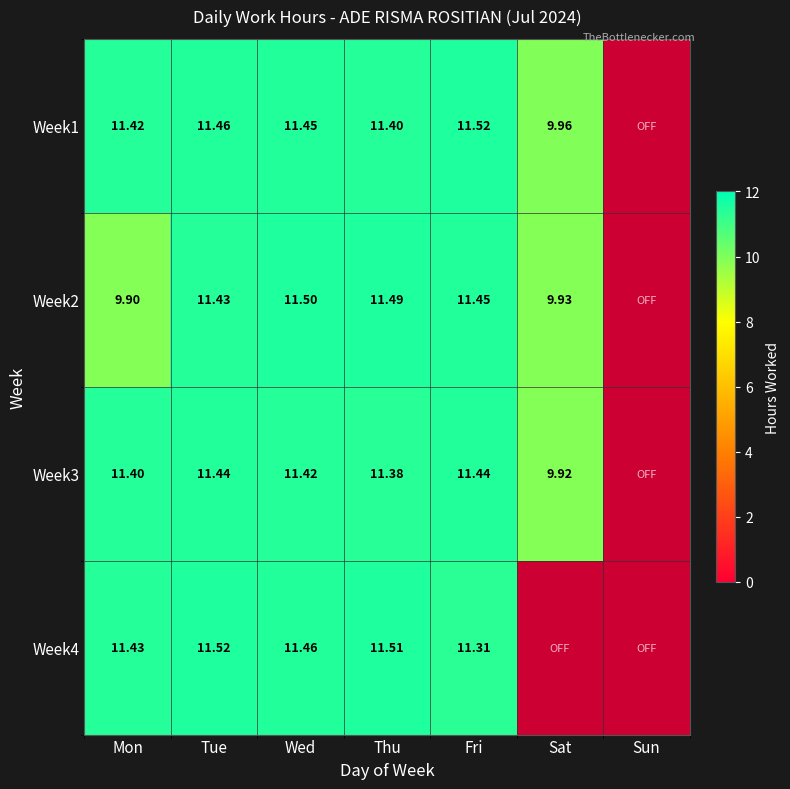

Is the value of Week1 at Mon greater than the value of Week3 at Mon?

Yes